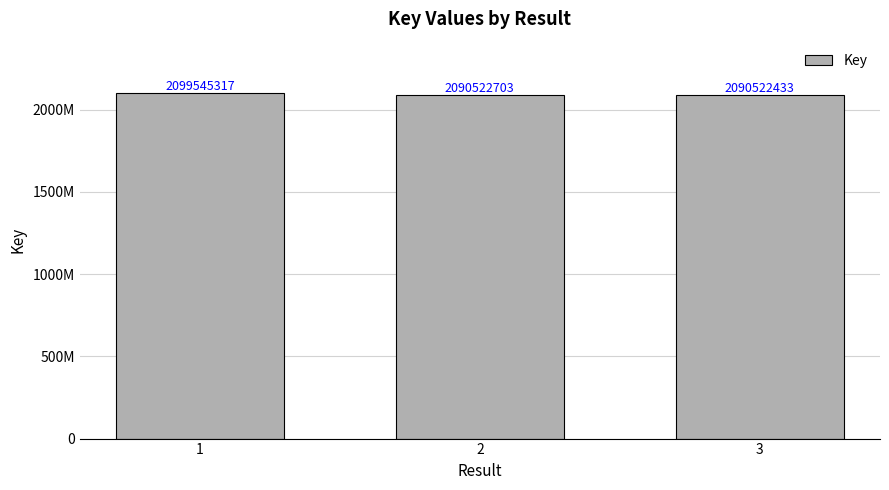

What is the change in value from 2 to 3?

-270